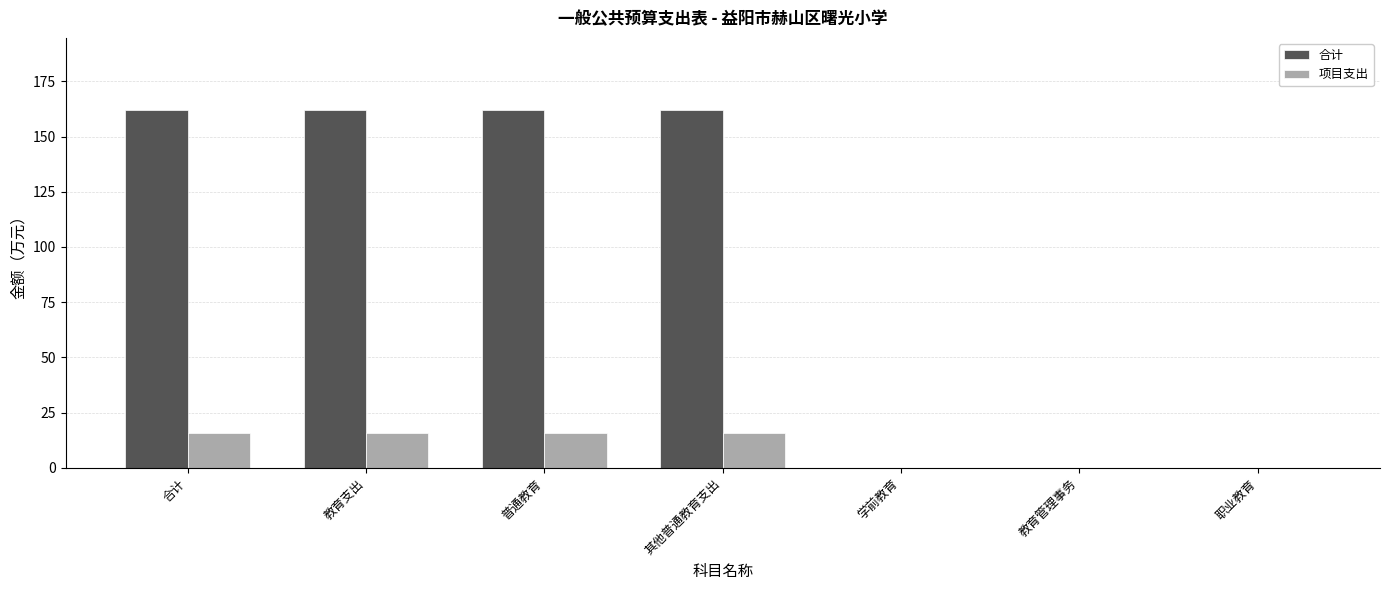

Which series changed the most between 普通教育 and 学前教育?

合计